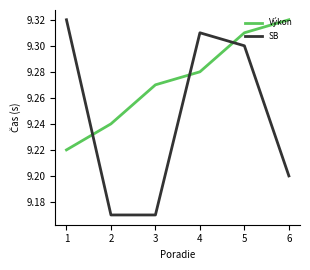

What is the difference between the second highest and second lowest values in the Výkon series?

0.1